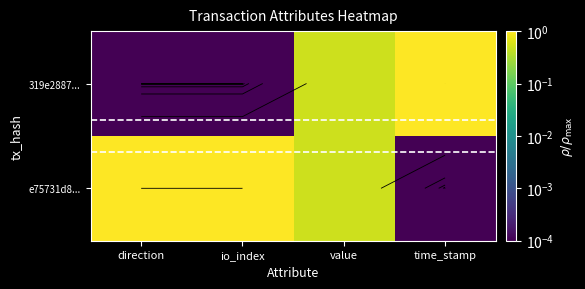

How many series are shown in this chart?

2